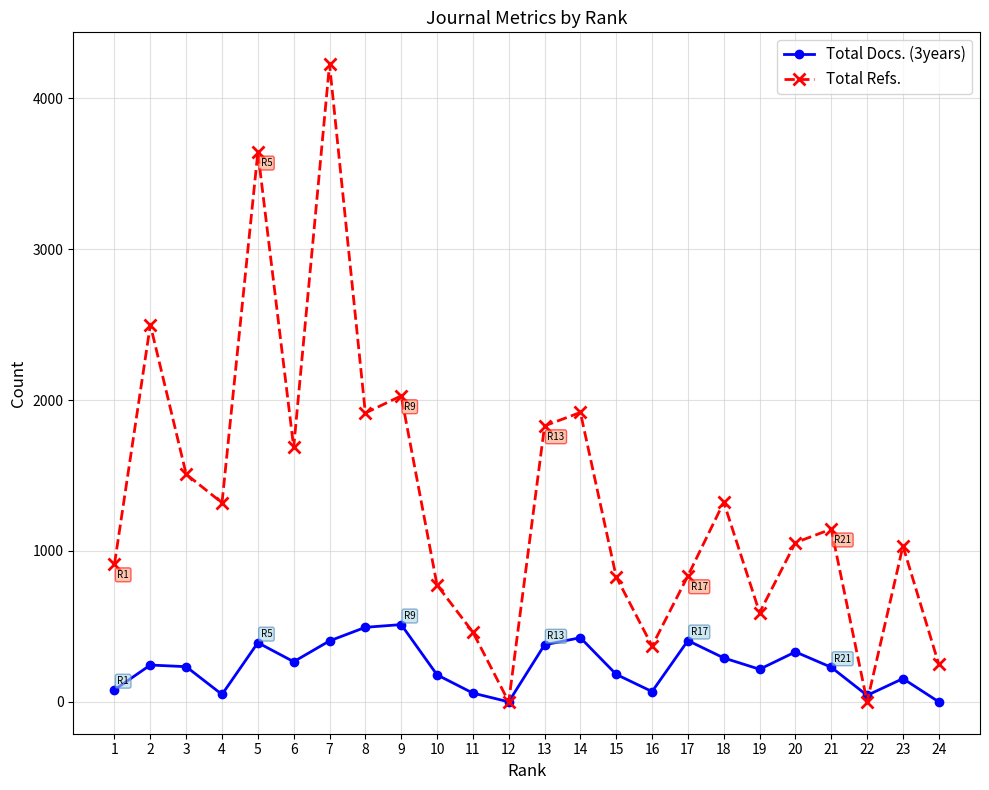

What is the highest value of the Total Docs. (3years) series?

512